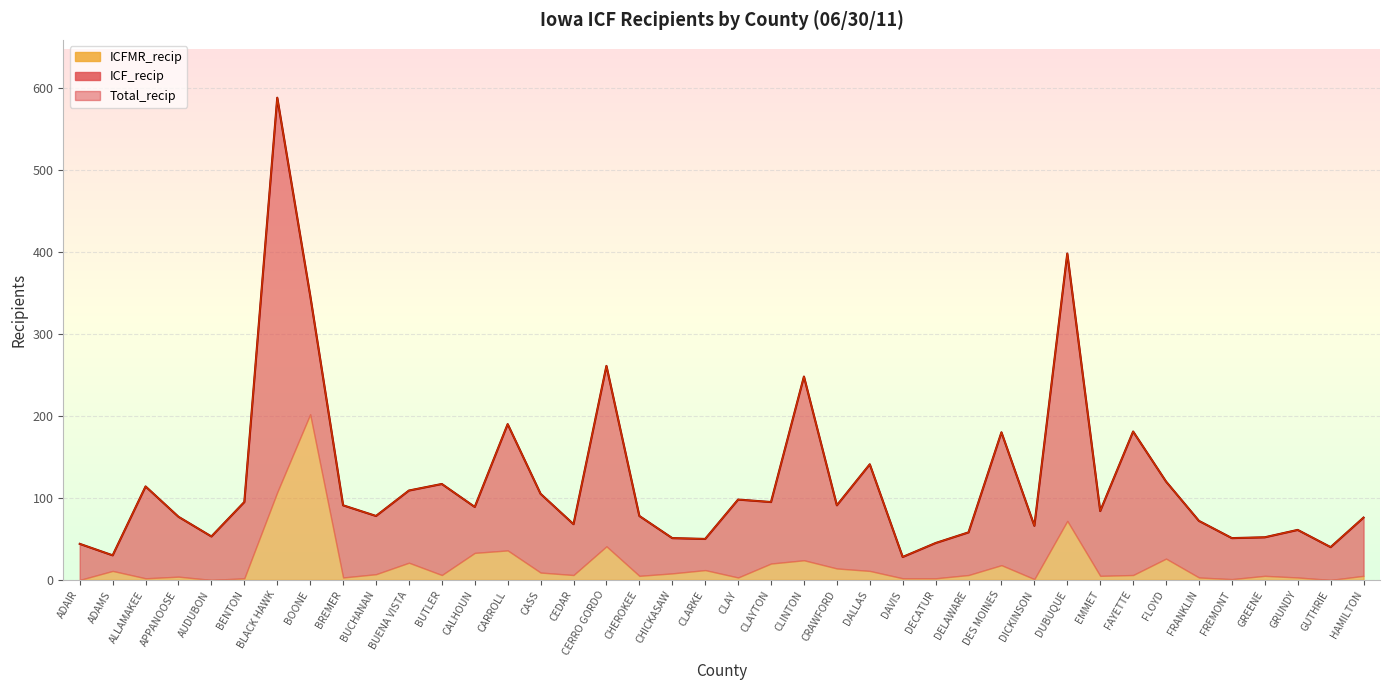

What position from the left is CHEROKEE?

18